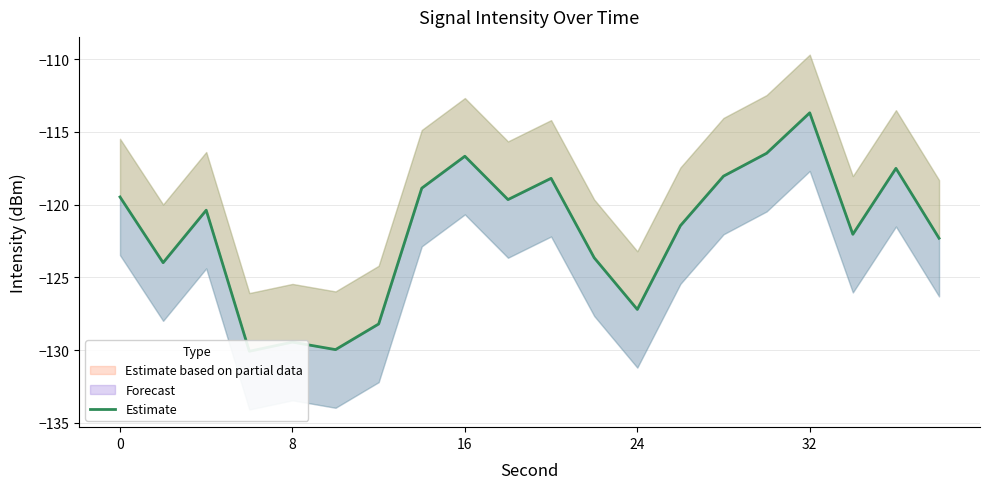

Is this an area chart (filled region under the line)?

No